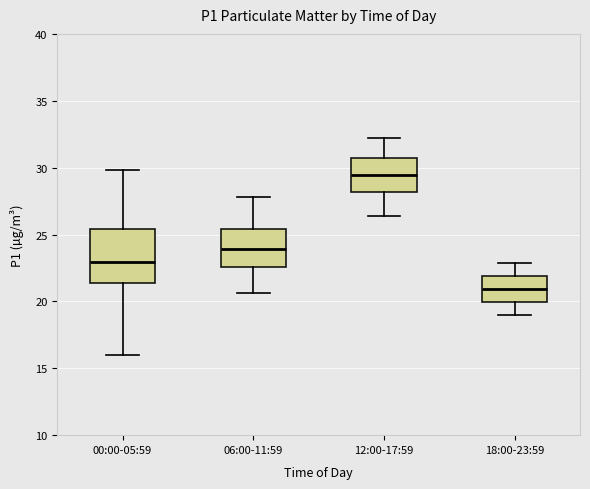

Reading left to right, transcribe this box plot: for each box, give where its median line is, the range the box spans, and where its two whiskers end, as read against the y-axis. The values are not printed on the chart, so give them approximately, as read against the axis.

00:00-05:59: median 23.0, box 21.5 to 25.5, whiskers 16.0 to 30.0
06:00-11:59: median 24.0, box 22.5 to 25.5, whiskers 20.5 to 28.0
12:00-17:59: median 29.5, box 28.0 to 30.5, whiskers 26.5 to 32.0
18:00-23:59: median 21.0, box 20.0 to 22.0, whiskers 19.0 to 23.0